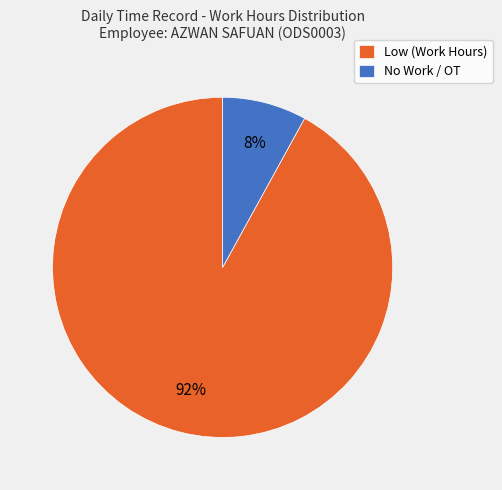

True or false: No Work / OT accounts for 15% of the total.

False